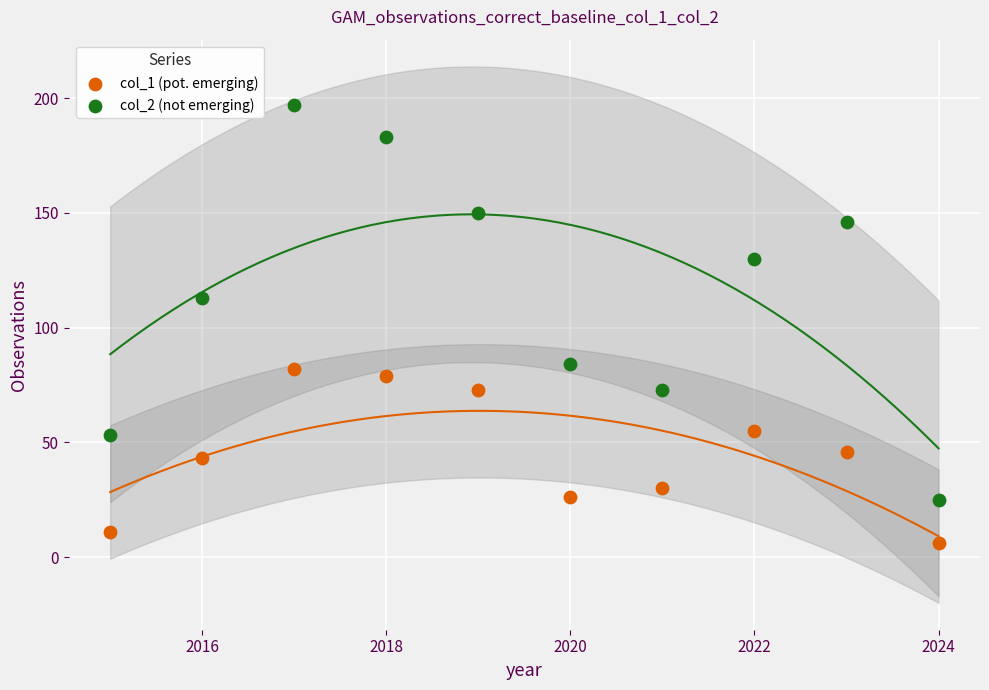

Which series reaches the minimum Y coordinate?

col_1 (pot. emerging)